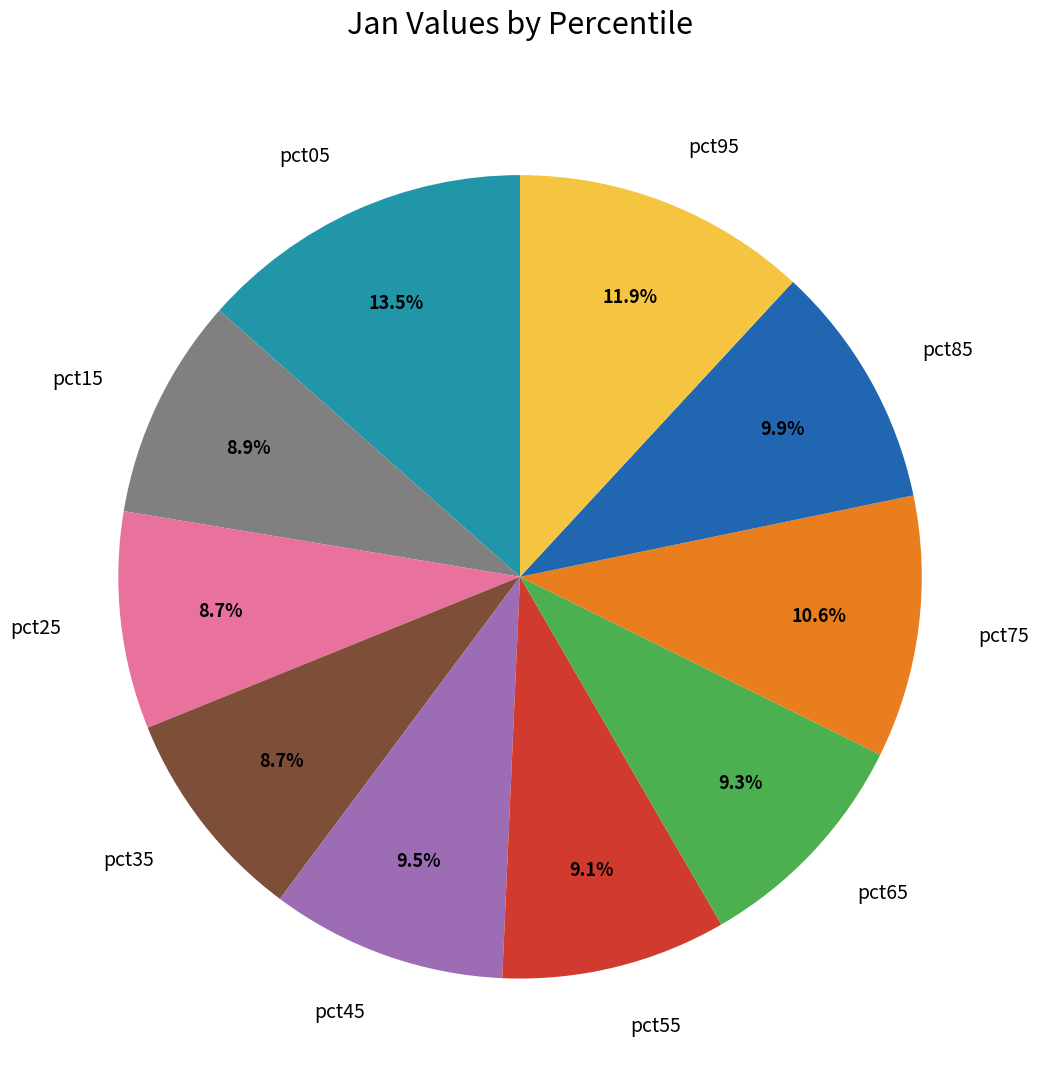

Do pct95 and pct75 together represent more than half of the pie?

No